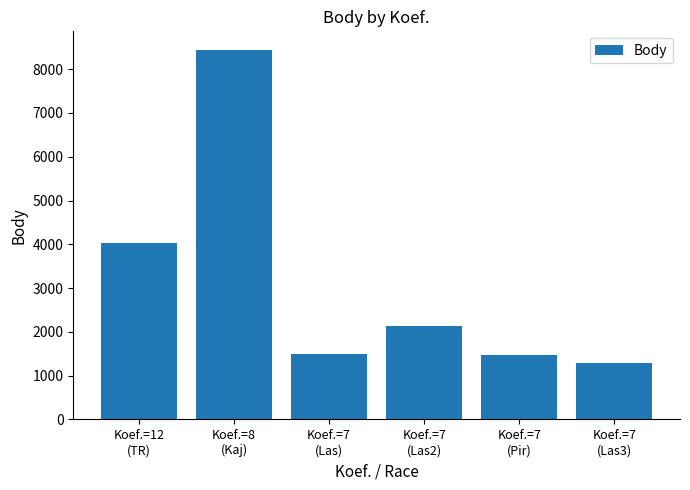

What is the minimum value shown in the chart?

1288